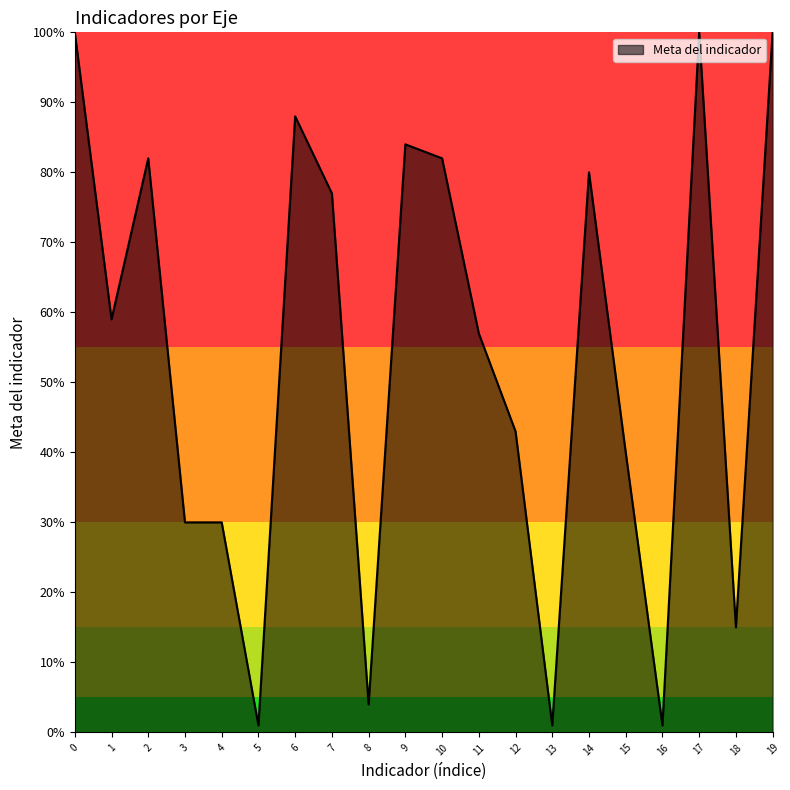

What is the greatest value displayed?

100